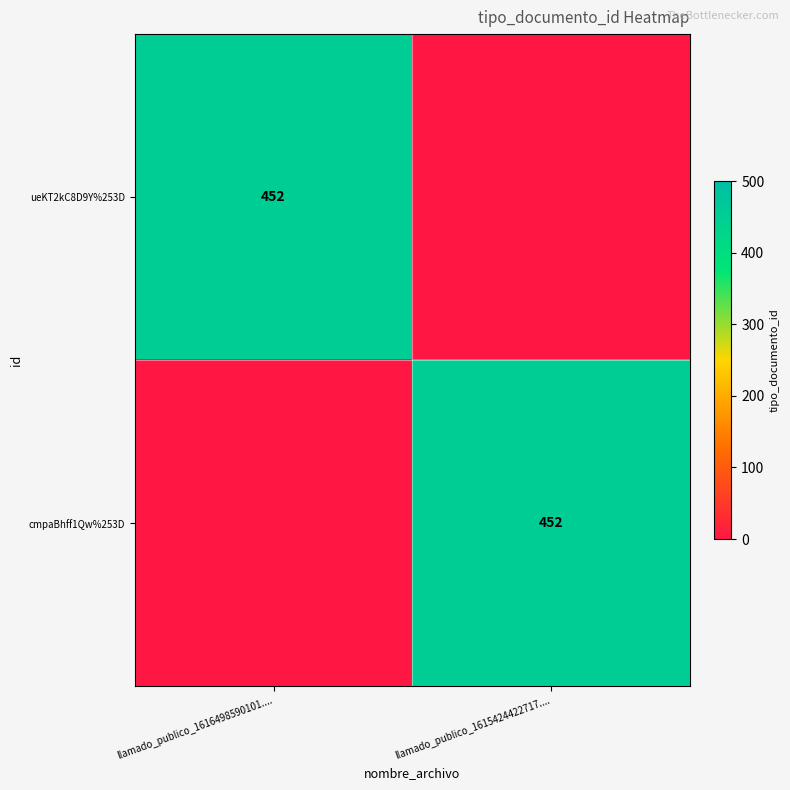

Is it true that cmpaBhff1Qw%253D equals 599 at llamado_publico_1615424422717....?

False